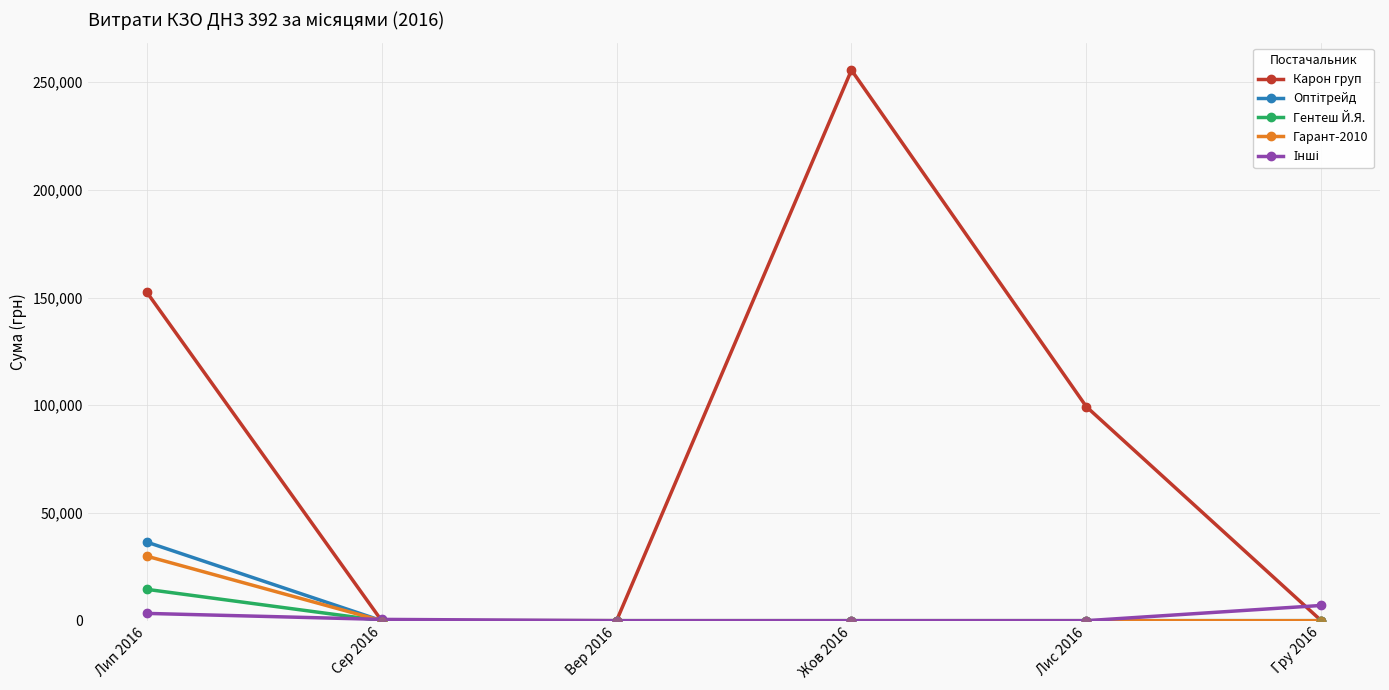

What is the label of the 1st point from the left?

Лип 2016